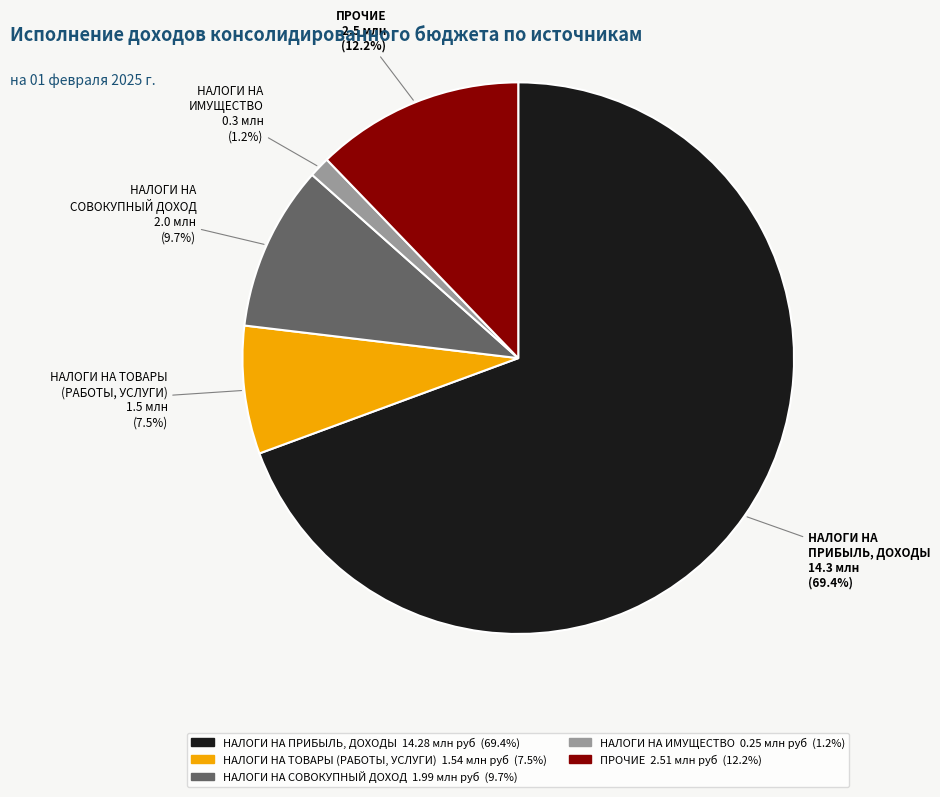

Does any single category account for the majority?

Yes